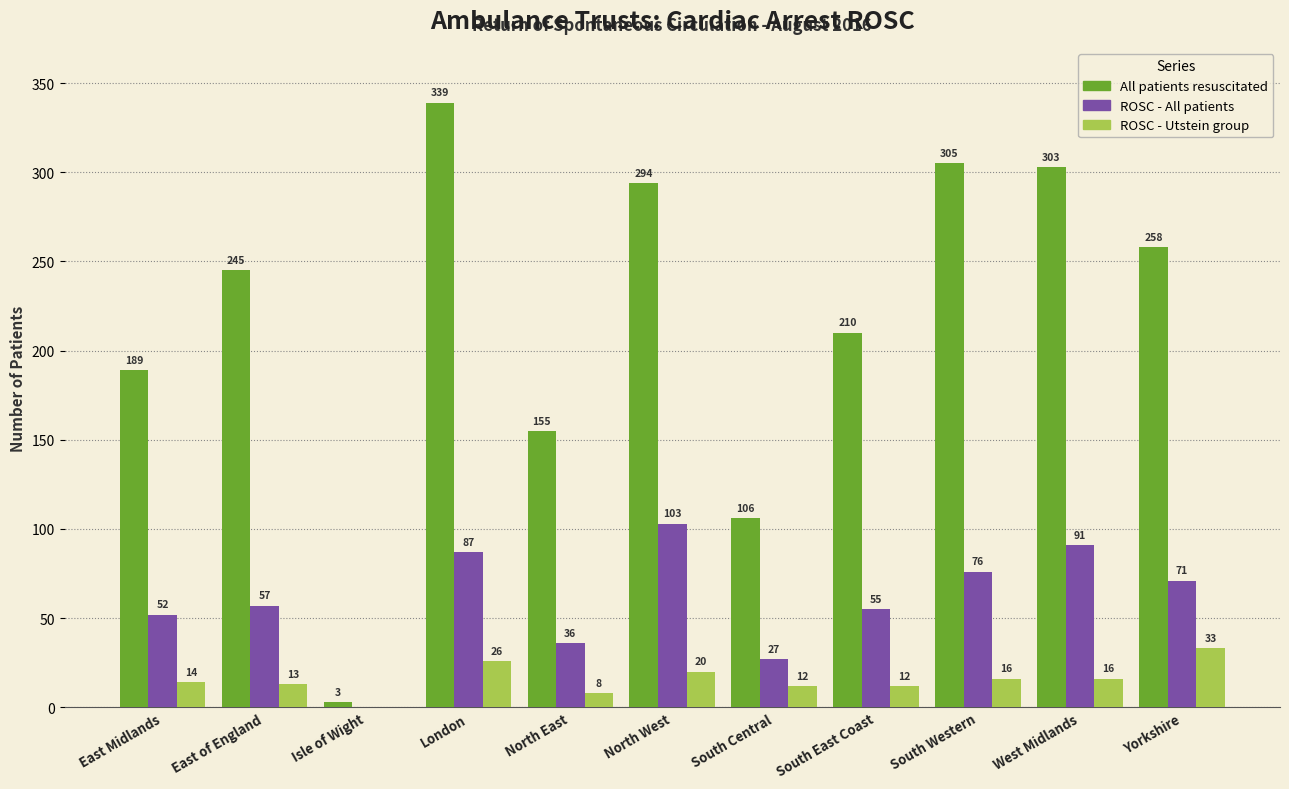

What is the approximate value of All patients resuscitated at East of England?

245